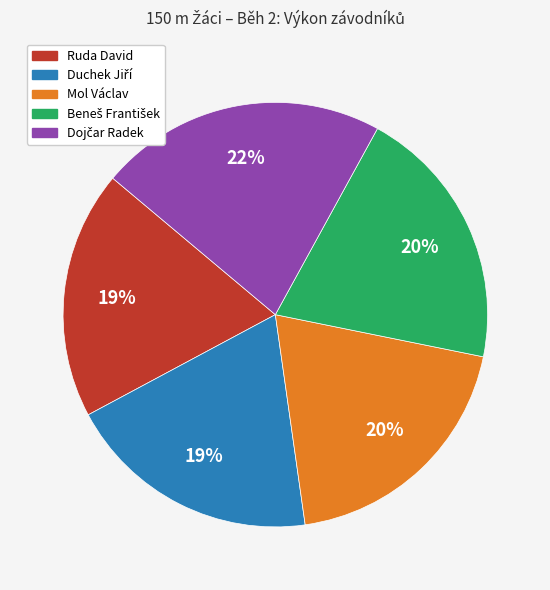

Is there any slice that represents more than half of the pie?

No